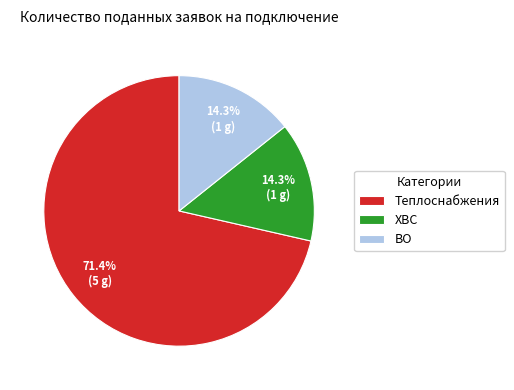

Which slice represents more than half of the pie?

Теплоснабжения